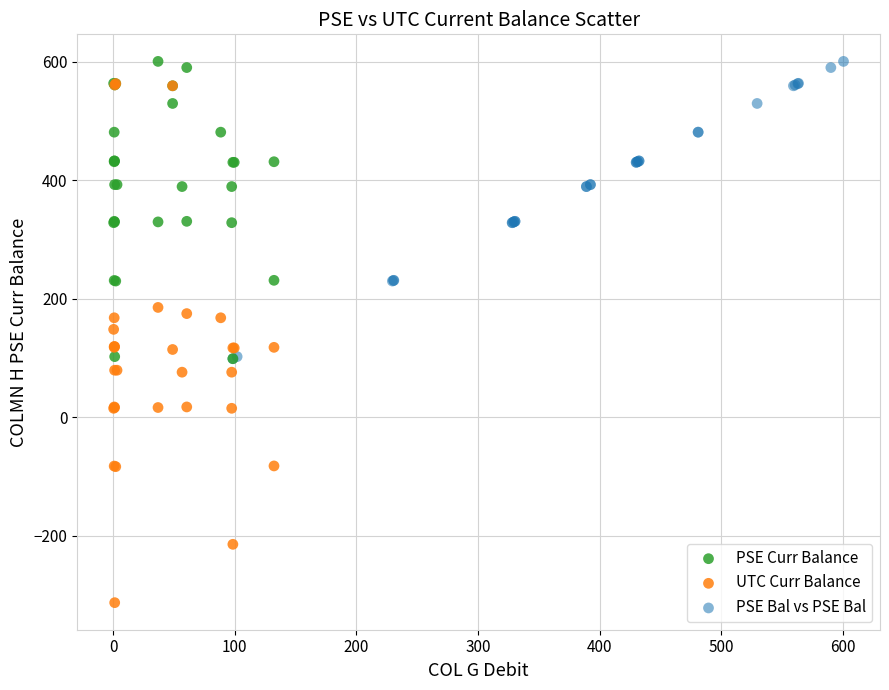

Which series has the largest Y range (max minus min)?

UTC Curr Balance